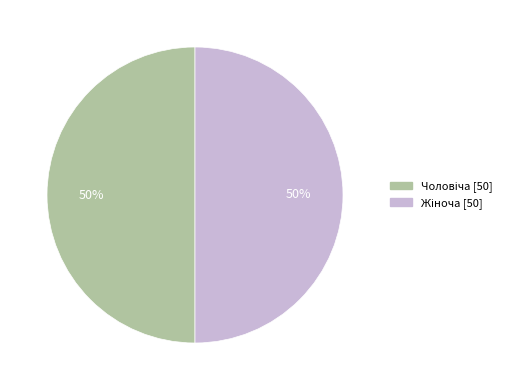

How many segments does this pie chart have?

2